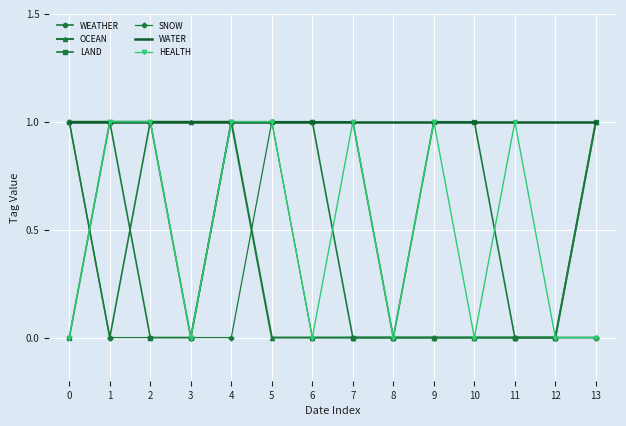

How many HEALTH values are between 0 and 1?

14